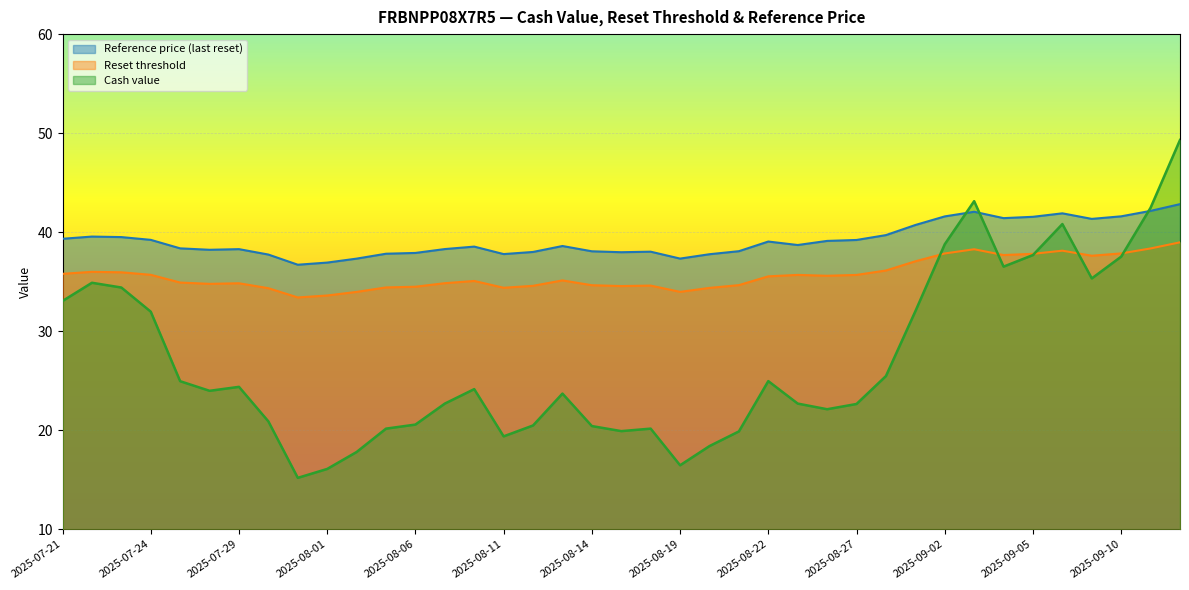

Reading left to right, transcribe all the data shown in this chart.

Reset threshold: 2025-09-12=39.0	2025-09-11=38.4	2025-09-10=37.9	2025-09-09=37.6	2025-09-08=38.1	2025-09-05=37.8	2025-09-04=37.7	2025-09-03=38.3	2025-09-02=37.8	2025-08-29=37.1	2025-08-28=36.1	2025-08-27=35.7	2025-08-26=35.6	2025-08-25=35.7	2025-08-22=35.5	2025-08-21=34.7	2025-08-20=34.4	2025-08-19=34.0	2025-08-18=34.6	2025-08-15=34.6	2025-08-14=34.6	2025-08-13=35.1	2025-08-12=34.6	2025-08-11=34.4	2025-08-08=35.1	2025-08-07=34.8	2025-08-06=34.5	2025-08-05=34.4	2025-08-04=34.0	2025-08-01=33.6	2025-07-31=33.4	2025-07-30=34.3	2025-07-29=34.8	2025-07-28=34.8	2025-07-25=34.9	2025-07-24=35.7	2025-07-23=35.9	2025-07-22=36.0	2025-07-21=35.8
Reference price (last reset): 2025-09-12=42.8	2025-09-11=42.1	2025-09-10=41.6	2025-09-09=41.3	2025-09-08=41.9	2025-09-05=41.6	2025-09-04=41.4	2025-09-03=42.1	2025-09-02=41.6	2025-08-29=40.7	2025-08-28=39.7	2025-08-27=39.2	2025-08-26=39.1	2025-08-25=38.7	2025-08-22=39.1	2025-08-21=38.1	2025-08-20=37.8	2025-08-19=37.3	2025-08-18=38.0	2025-08-15=38.0	2025-08-14=38.1	2025-08-13=38.6	2025-08-12=38.0	2025-08-11=37.8	2025-08-08=38.5	2025-08-07=38.3	2025-08-06=37.9	2025-08-05=37.8	2025-08-04=37.3	2025-08-01=36.9	2025-07-31=36.7	2025-07-30=37.7	2025-07-29=38.3	2025-07-28=38.2	2025-07-25=38.4	2025-07-24=39.2	2025-07-23=39.5	2025-07-22=39.6	2025-07-21=39.3
Cash value: 2025-09-12=49.3	2025-09-11=42.5	2025-09-10=37.5	2025-09-09=35.3	2025-09-08=40.8	2025-09-05=37.7	2025-09-04=36.5	2025-09-03=43.1	2025-09-02=38.8	2025-08-29=32.0	2025-08-28=25.5	2025-08-27=22.6	2025-08-26=22.1	2025-08-25=22.7	2025-08-22=25.0	2025-08-21=19.9	2025-08-20=18.4	2025-08-19=16.5	2025-08-18=20.2	2025-08-15=19.9	2025-08-14=20.4	2025-08-13=23.7	2025-08-12=20.5	2025-08-11=19.4	2025-08-08=24.1	2025-08-07=22.7	2025-08-06=20.6	2025-08-05=20.2	2025-08-04=17.8	2025-08-01=16.1	2025-07-31=15.2	2025-07-30=20.9	2025-07-29=24.4	2025-07-28=24.0	2025-07-25=24.9	2025-07-24=32.0	2025-07-23=34.4	2025-07-22=34.9	2025-07-21=33.0